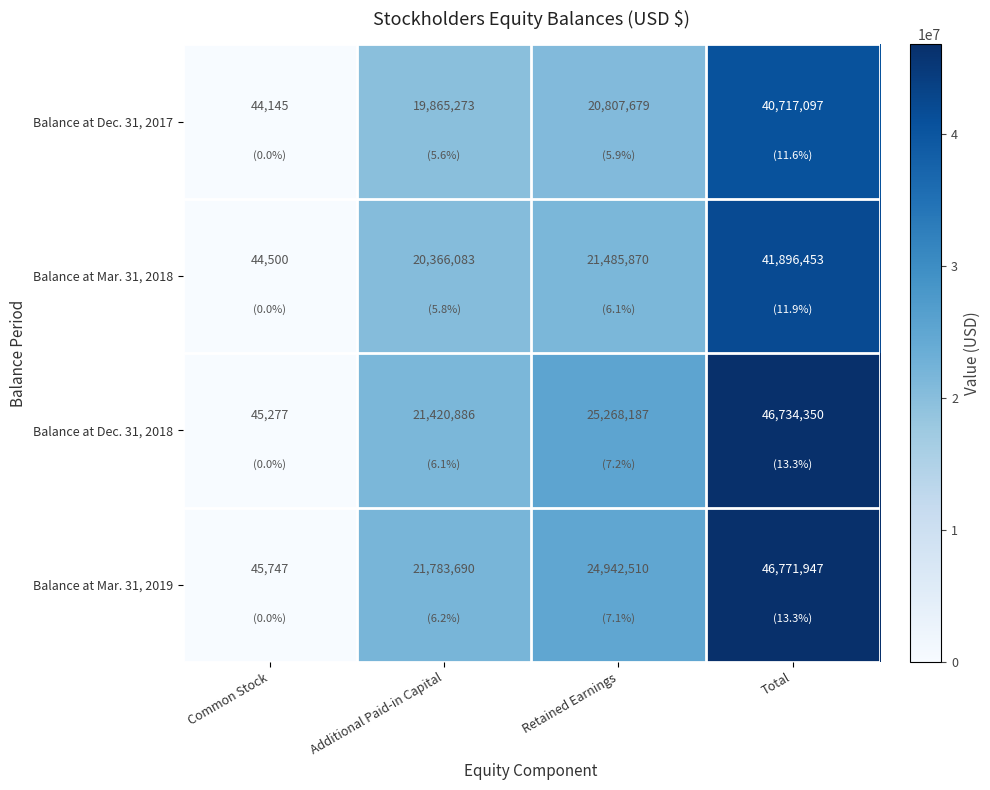

At how many categories does at least one series exceed 44924234?

1